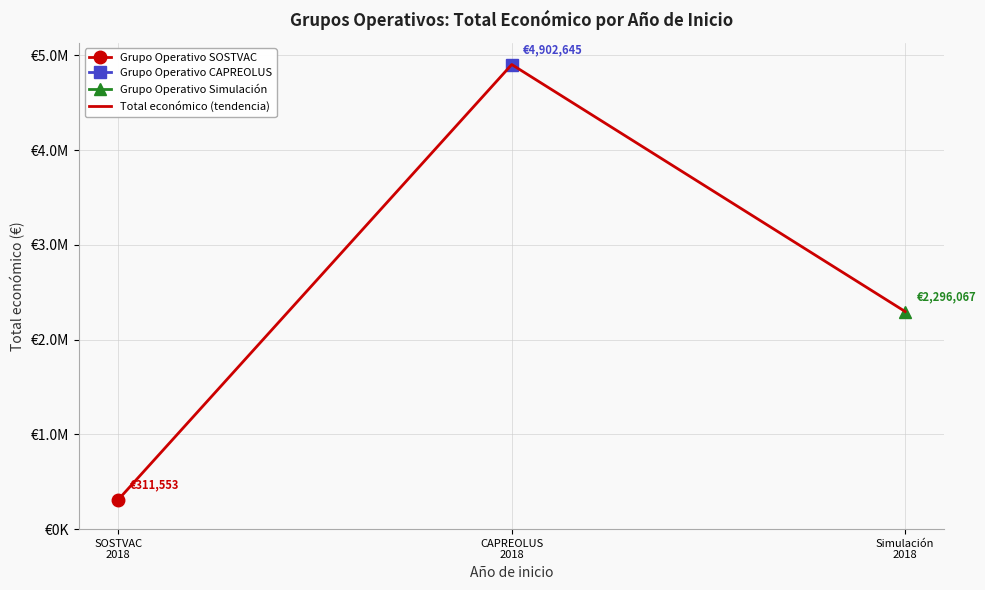

Rank the categories by value from lowest to highest.

SOSTVAC
2018, Simulación
2018, CAPREOLUS
2018